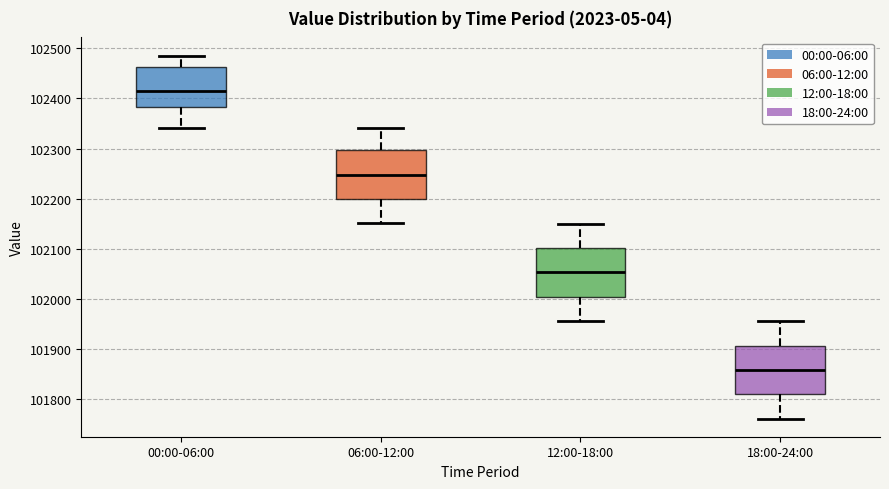

Reading left to right, read every box against the y-axis: the position of its median line, the range the box covers, and the ends of its whiskers. The values are not printed on the chart, so give them approximately, as read against the axis.

00:00-06:00: median 102410, box 102380 to 102460, whiskers 102340 to 102490
06:00-12:00: median 102250, box 102200 to 102300, whiskers 102150 to 102340
12:00-18:00: median 102050, box 102000 to 102100, whiskers 101960 to 102150
18:00-24:00: median 101860, box 101810 to 101910, whiskers 101760 to 101960